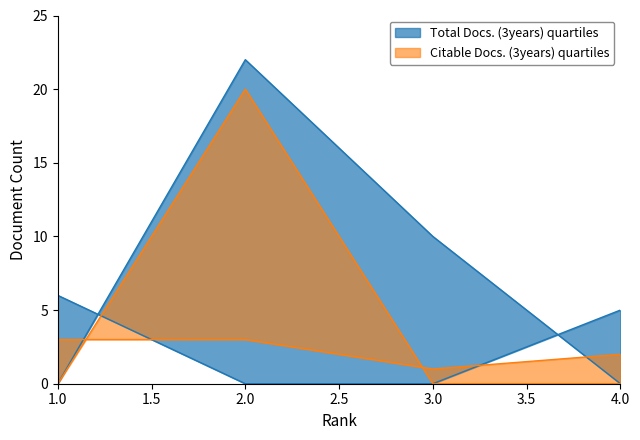

Count the number of categories in the chart.

4